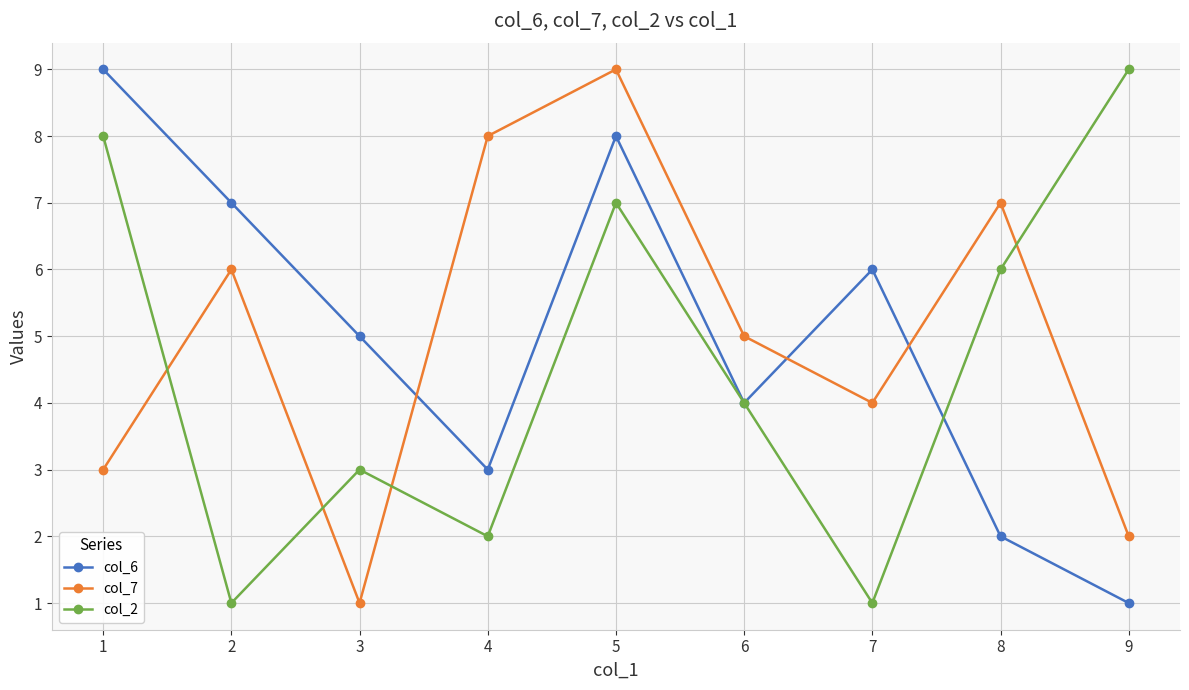

What are all the series names shown in the legend?

col_6, col_7, col_2